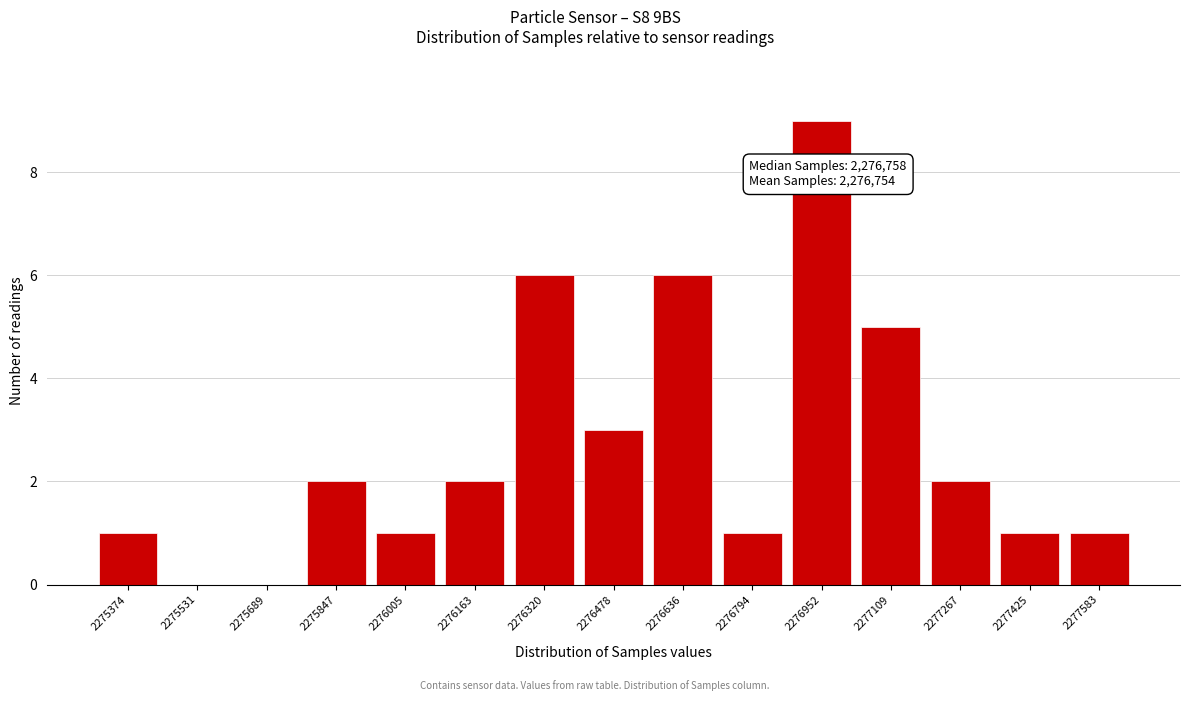

Reading left to right, what are all the values shown in this chart?

2275374=1	2275531=0	2275689=0	2275847=2	2276005=1	2276163=2	2276320=6	2276478=3	2276636=6	2276794=1	2276952=9	2277109=5	2277267=2	2277425=1	2277583=1